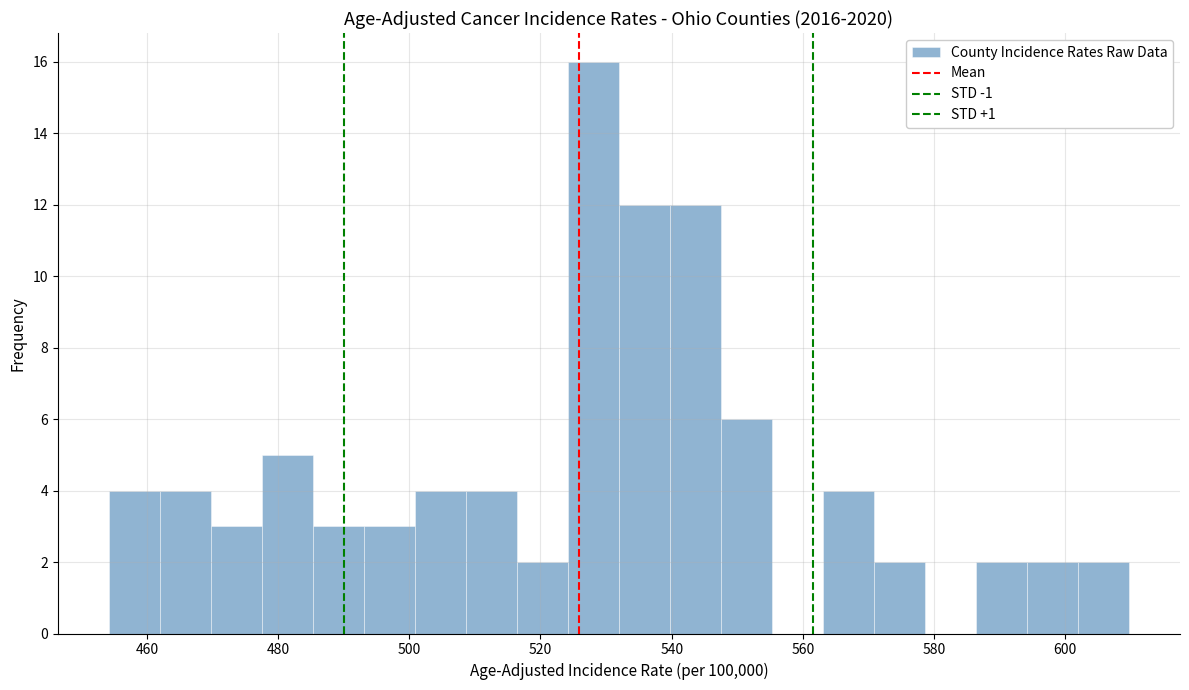

Around what value on the x-axis is the tallest bar? Give the approximate position of its centre, as read against the axis.

528